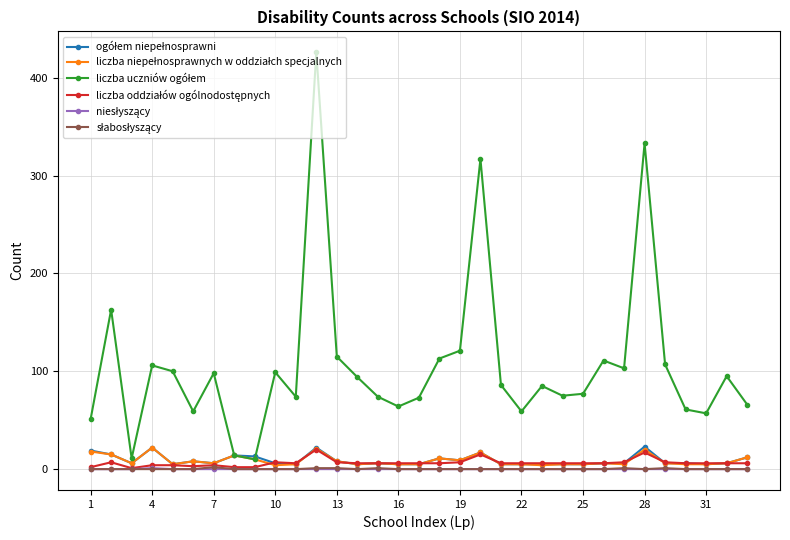

At how many categories does at least one series exceed 182?

3